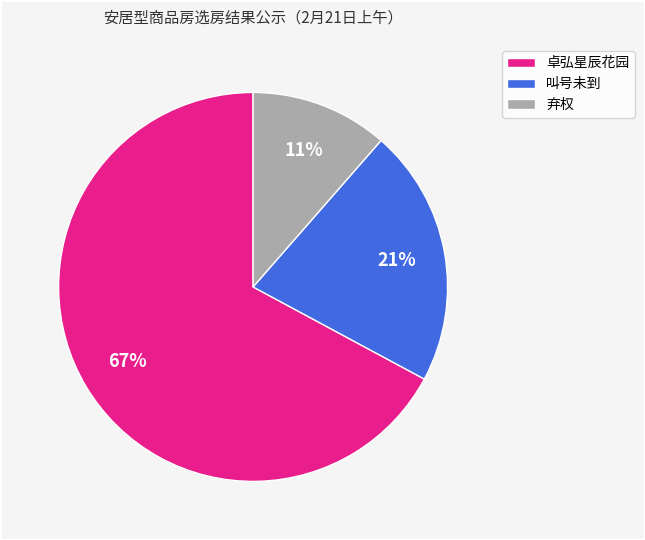

To the nearest percent, what portion does 弃权 represent?

11%